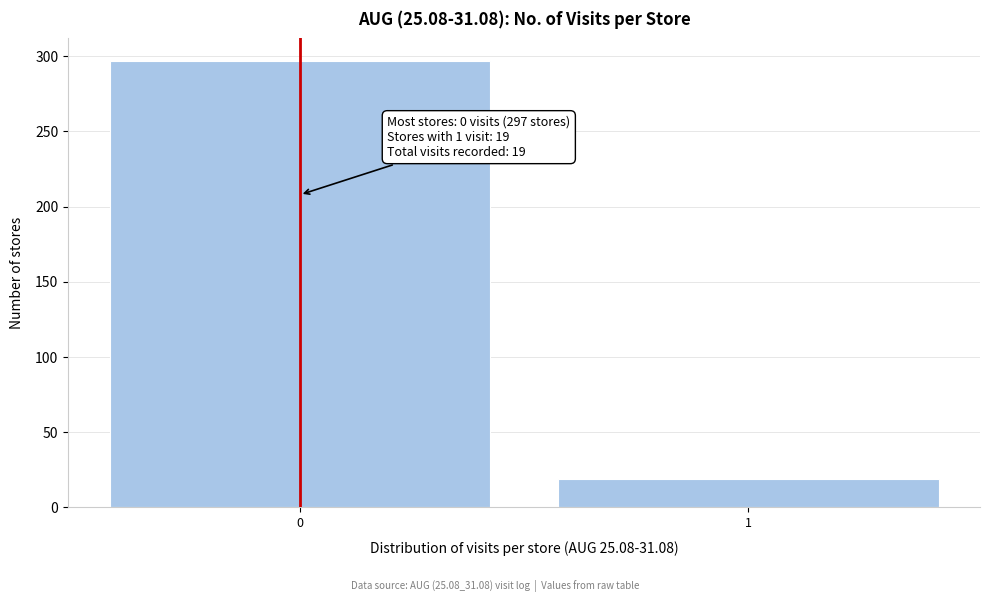

Reading right to left, extract all data points from this chart.

1=19	0=297